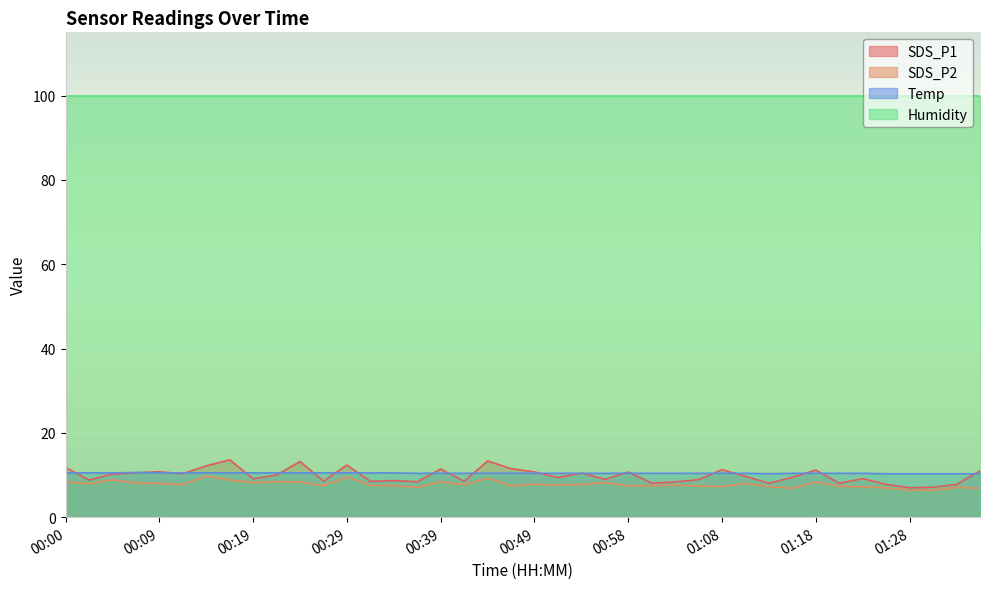

What is the maximum value shown in the chart?

99.9